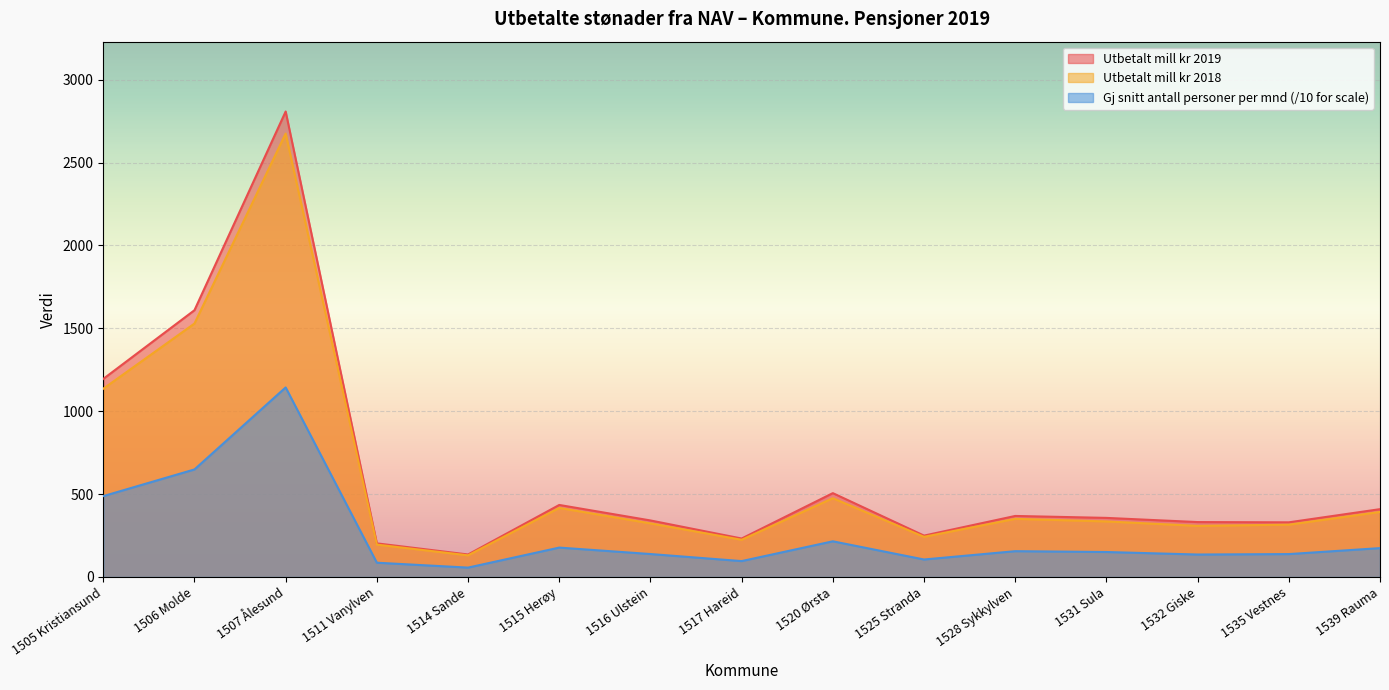

True or false: Utbetalt mill kr 2018 has more than 1 points higher than both neighbors.

True